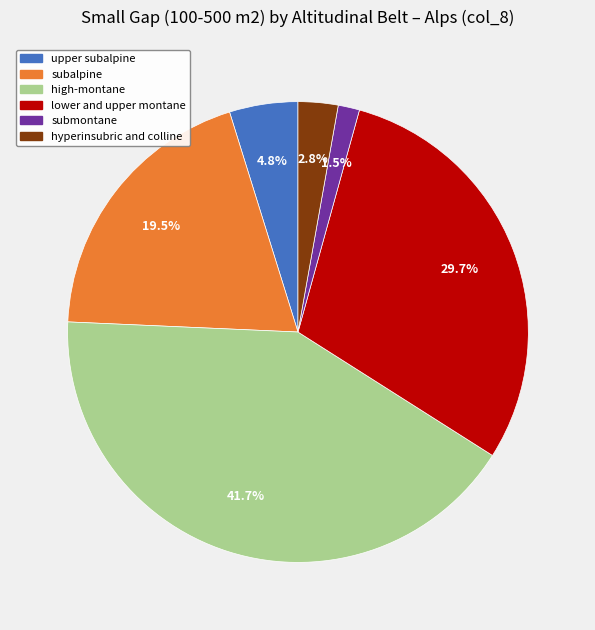

What portion of the pie excludes high-montane?

58.3%